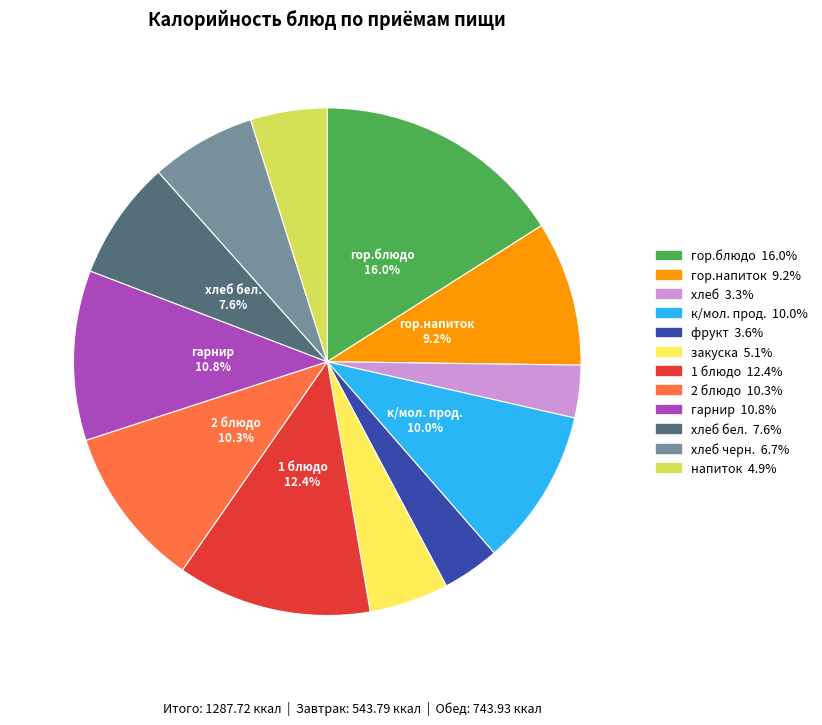

Is there a majority slice in this chart?

No